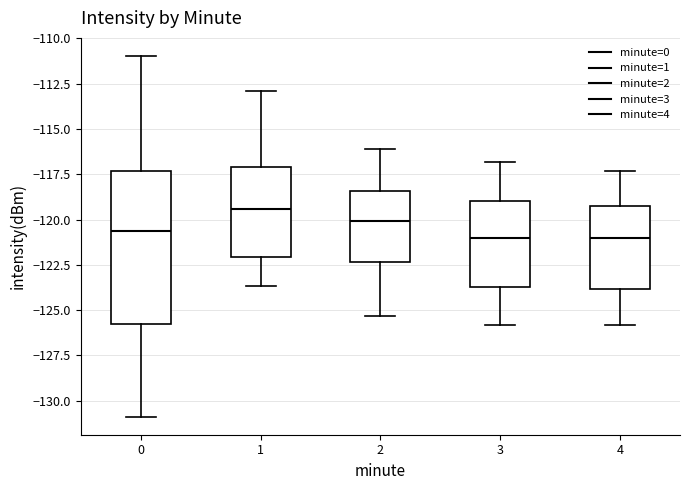

Comparing the boxes themselves (not the whiskers), which one is the tallest?

0